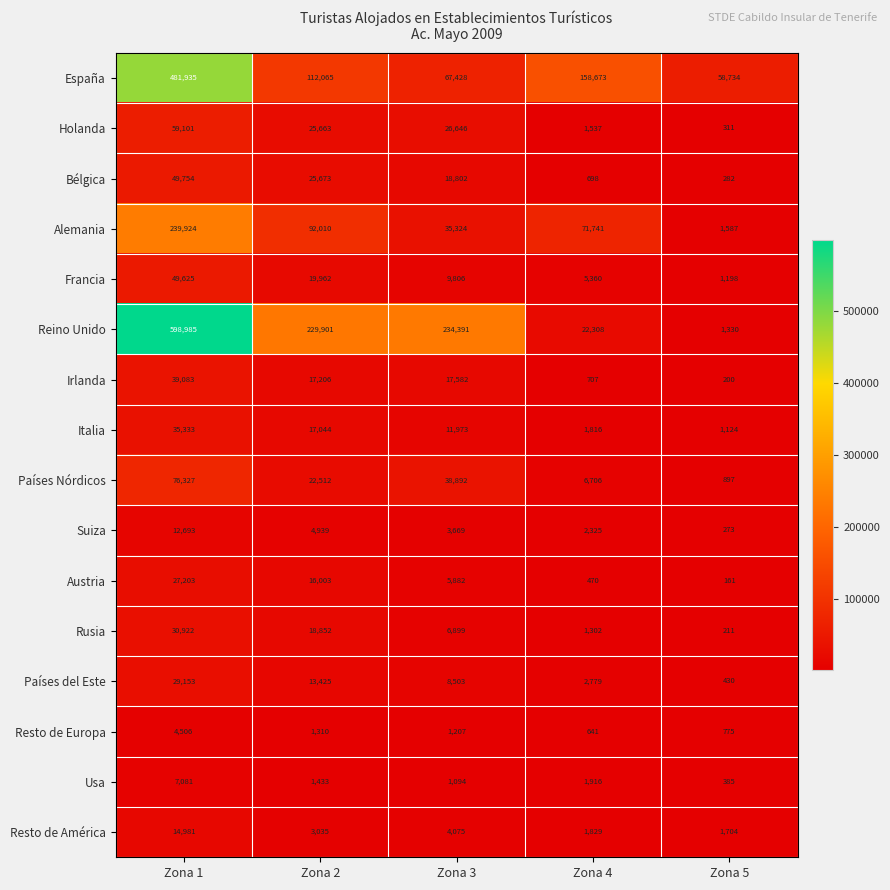

At how many categories does at least one series exceed 363666?

1